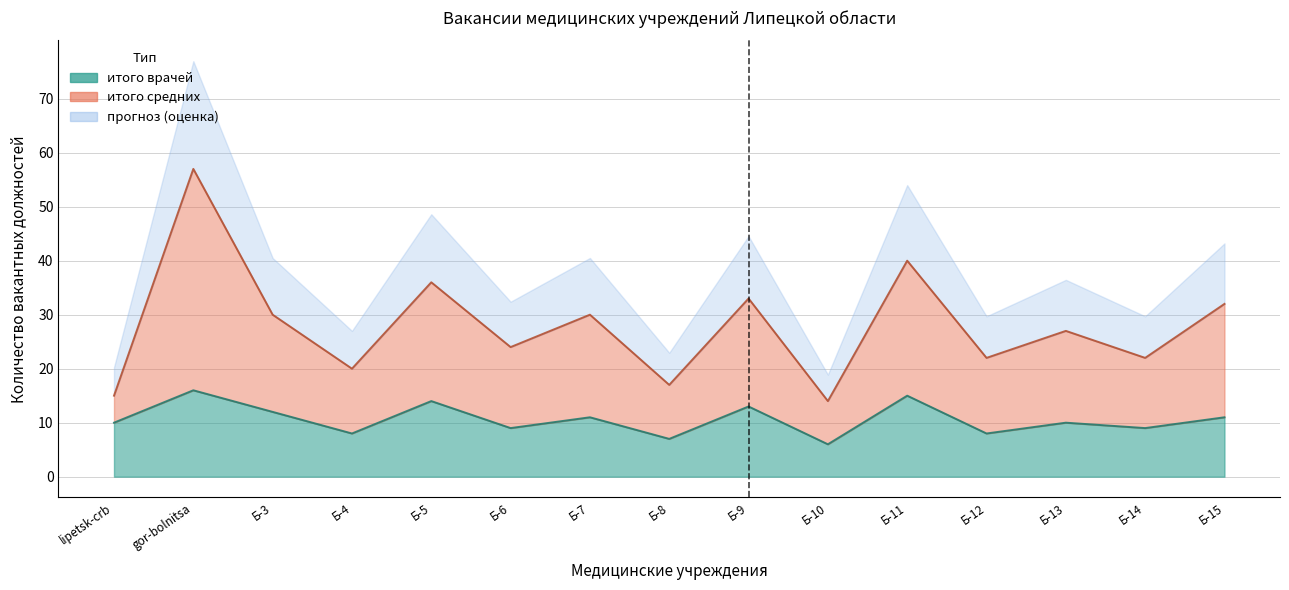

Which series has the largest total across all categories?

итого средних